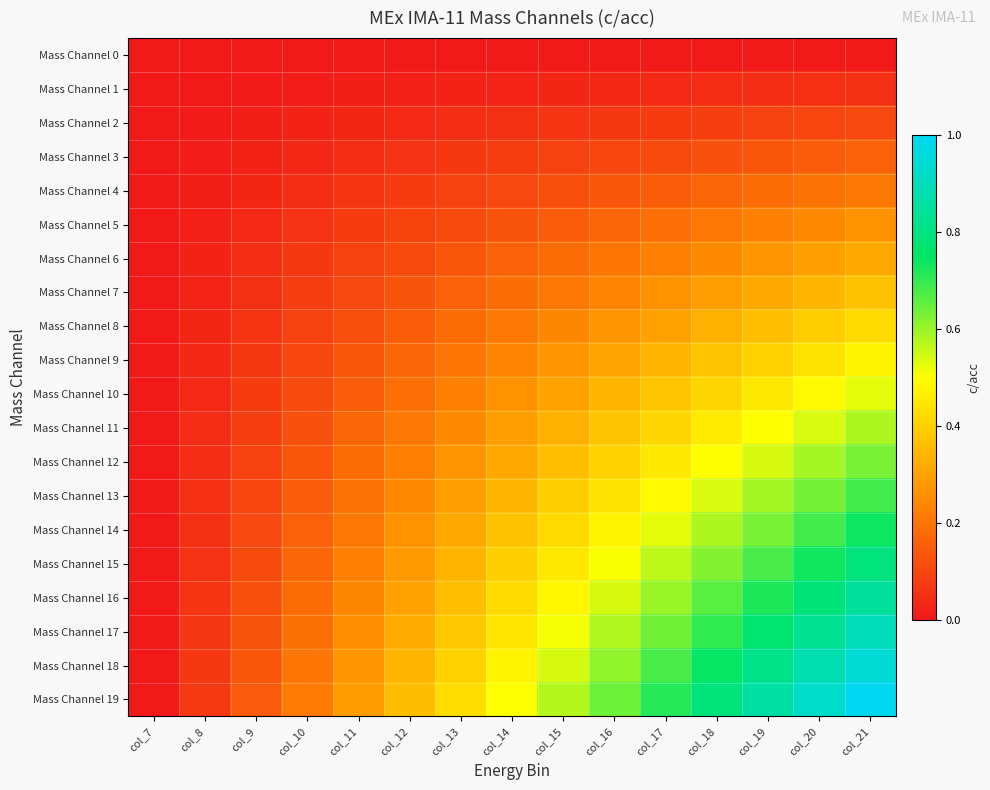

Reading right to left, what are all the values shown in this chart?

Mass Channel 0: col_21=0.0	col_20=0.0	col_19=0.0	col_18=0.0	col_17=0.0	col_16=0.0	col_15=0.0	col_14=0.0	col_13=0.0	col_12=0.0	col_11=0.0	col_10=0.0	col_9=0.0	col_8=0.0	col_7=0.0
Mass Channel 1: col_21=0.1	col_20=0.0	col_19=0.0	col_18=0.0	col_17=0.0	col_16=0.0	col_15=0.0	col_14=0.0	col_13=0.0	col_12=0.0	col_11=0.0	col_10=0.0	col_9=0.0	col_8=0.0	col_7=0.0
Mass Channel 2: col_21=0.1	col_20=0.1	col_19=0.1	col_18=0.1	col_17=0.1	col_16=0.1	col_15=0.1	col_14=0.1	col_13=0.0	col_12=0.0	col_11=0.0	col_10=0.0	col_9=0.0	col_8=0.0	col_7=0.0
Mass Channel 3: col_21=0.2	col_20=0.1	col_19=0.1	col_18=0.1	col_17=0.1	col_16=0.1	col_15=0.1	col_14=0.1	col_13=0.1	col_12=0.1	col_11=0.0	col_10=0.0	col_9=0.0	col_8=0.0	col_7=0.0
Mass Channel 4: col_21=0.2	col_20=0.2	col_19=0.2	col_18=0.2	col_17=0.2	col_16=0.1	col_15=0.1	col_14=0.1	col_13=0.1	col_12=0.1	col_11=0.1	col_10=0.0	col_9=0.0	col_8=0.0	col_7=0.0
Mass Channel 5: col_21=0.3	col_20=0.2	col_19=0.2	col_18=0.2	col_17=0.2	col_16=0.2	col_15=0.2	col_14=0.1	col_13=0.1	col_12=0.1	col_11=0.1	col_10=0.1	col_9=0.0	col_8=0.0	col_7=0.0
Mass Channel 6: col_21=0.3	col_20=0.3	col_19=0.3	col_18=0.2	col_17=0.2	col_16=0.2	col_15=0.2	col_14=0.2	col_13=0.1	col_12=0.1	col_11=0.1	col_10=0.1	col_9=0.0	col_8=0.0	col_7=0.0
Mass Channel 7: col_21=0.4	col_20=0.3	col_19=0.3	col_18=0.3	col_17=0.3	col_16=0.2	col_15=0.2	col_14=0.2	col_13=0.2	col_12=0.1	col_11=0.1	col_10=0.1	col_9=0.1	col_8=0.0	col_7=0.0
Mass Channel 8: col_21=0.4	col_20=0.4	col_19=0.4	col_18=0.3	col_17=0.3	col_16=0.3	col_15=0.2	col_14=0.2	col_13=0.2	col_12=0.2	col_11=0.1	col_10=0.1	col_9=0.1	col_8=0.0	col_7=0.0
Mass Channel 9: col_21=0.5	col_20=0.4	col_19=0.4	col_18=0.4	col_17=0.3	col_16=0.3	col_15=0.3	col_14=0.2	col_13=0.2	col_12=0.2	col_11=0.1	col_10=0.1	col_9=0.1	col_8=0.0	col_7=0.0
Mass Channel 10: col_21=0.5	col_20=0.5	col_19=0.5	col_18=0.4	col_17=0.4	col_16=0.3	col_15=0.3	col_14=0.3	col_13=0.2	col_12=0.2	col_11=0.2	col_10=0.1	col_9=0.1	col_8=0.0	col_7=0.0
Mass Channel 11: col_21=0.6	col_20=0.5	col_19=0.5	col_18=0.5	col_17=0.4	col_16=0.4	col_15=0.3	col_14=0.3	col_13=0.2	col_12=0.2	col_11=0.2	col_10=0.1	col_9=0.1	col_8=0.0	col_7=0.0
Mass Channel 12: col_21=0.6	col_20=0.6	col_19=0.5	col_18=0.5	col_17=0.5	col_16=0.4	col_15=0.4	col_14=0.3	col_13=0.3	col_12=0.2	col_11=0.2	col_10=0.1	col_9=0.1	col_8=0.0	col_7=0.0
Mass Channel 13: col_21=0.7	col_20=0.6	col_19=0.6	col_18=0.5	col_17=0.5	col_16=0.4	col_15=0.4	col_14=0.3	col_13=0.3	col_12=0.2	col_11=0.2	col_10=0.1	col_9=0.1	col_8=0.0	col_7=0.0
Mass Channel 14: col_21=0.7	col_20=0.7	col_19=0.6	col_18=0.6	col_17=0.5	col_16=0.5	col_15=0.4	col_14=0.4	col_13=0.3	col_12=0.3	col_11=0.2	col_10=0.2	col_9=0.1	col_8=0.1	col_7=0.0
Mass Channel 15: col_21=0.8	col_20=0.7	col_19=0.7	col_18=0.6	col_17=0.6	col_16=0.5	col_15=0.5	col_14=0.4	col_13=0.3	col_12=0.3	col_11=0.2	col_10=0.2	col_9=0.1	col_8=0.1	col_7=0.0
Mass Channel 16: col_21=0.8	col_20=0.8	col_19=0.7	col_18=0.7	col_17=0.6	col_16=0.5	col_15=0.5	col_14=0.4	col_13=0.4	col_12=0.3	col_11=0.2	col_10=0.2	col_9=0.1	col_8=0.1	col_7=0.0
Mass Channel 17: col_21=0.9	col_20=0.8	col_19=0.8	col_18=0.7	col_17=0.6	col_16=0.6	col_15=0.5	col_14=0.4	col_13=0.4	col_12=0.3	col_11=0.3	col_10=0.2	col_9=0.1	col_8=0.1	col_7=0.0
Mass Channel 18: col_21=0.9	col_20=0.9	col_19=0.8	col_18=0.7	col_17=0.7	col_16=0.6	col_15=0.5	col_14=0.5	col_13=0.4	col_12=0.3	col_11=0.3	col_10=0.2	col_9=0.1	col_8=0.1	col_7=0.0
Mass Channel 19: col_21=1.0	col_20=0.9	col_19=0.9	col_18=0.8	col_17=0.7	col_16=0.6	col_15=0.6	col_14=0.5	col_13=0.4	col_12=0.4	col_11=0.3	col_10=0.2	col_9=0.1	col_8=0.1	col_7=0.0